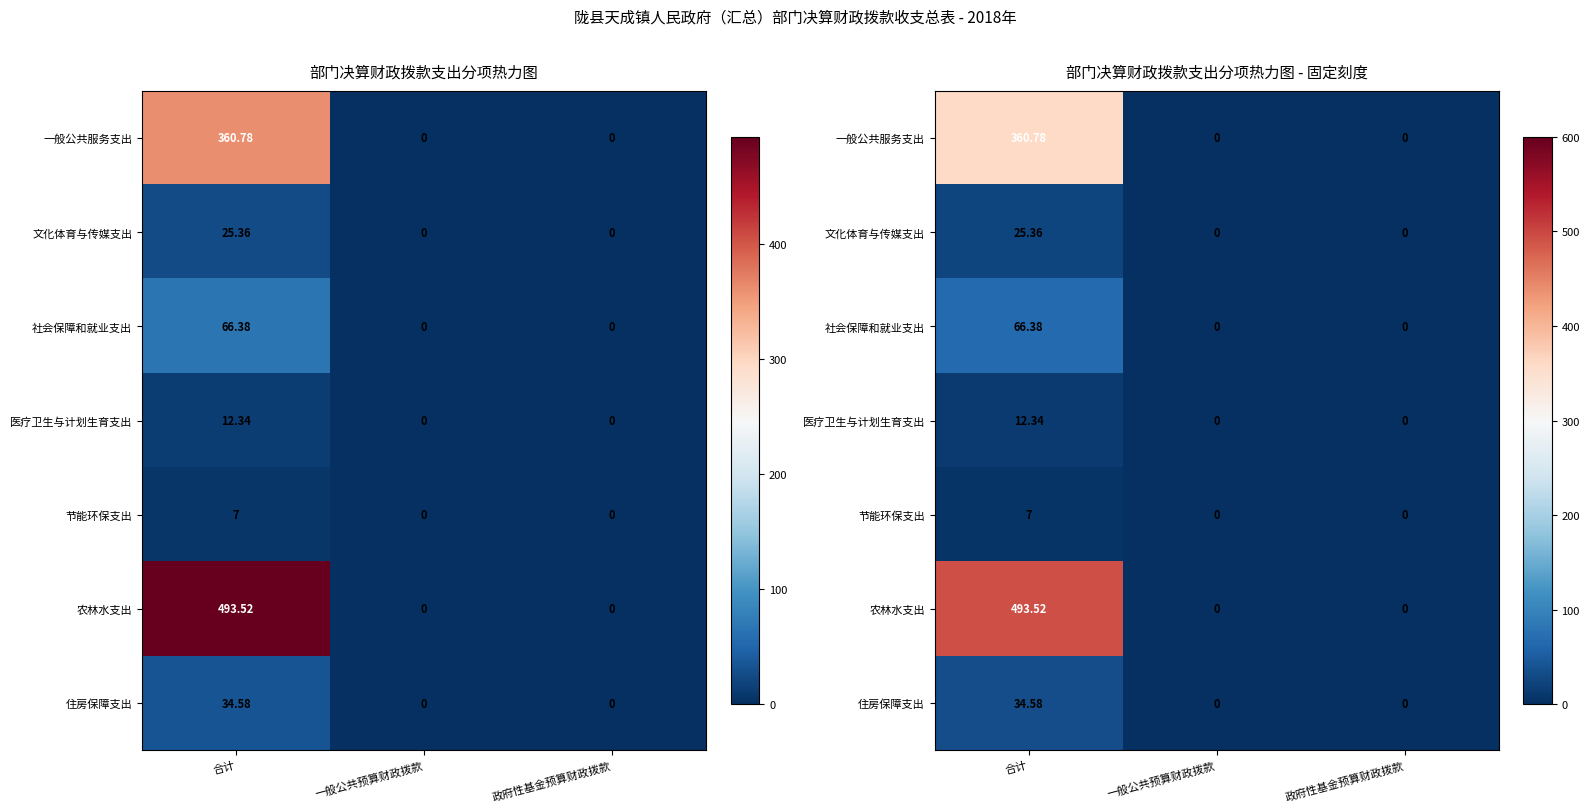

At 一般公共预算财政拨款, list the series in order from largest to smallest.

一般公共服务支出, 文化体育与传媒支出, 社会保障和就业支出, 医疗卫生与计划生育支出, 节能环保支出, 农林水支出, 住房保障支出